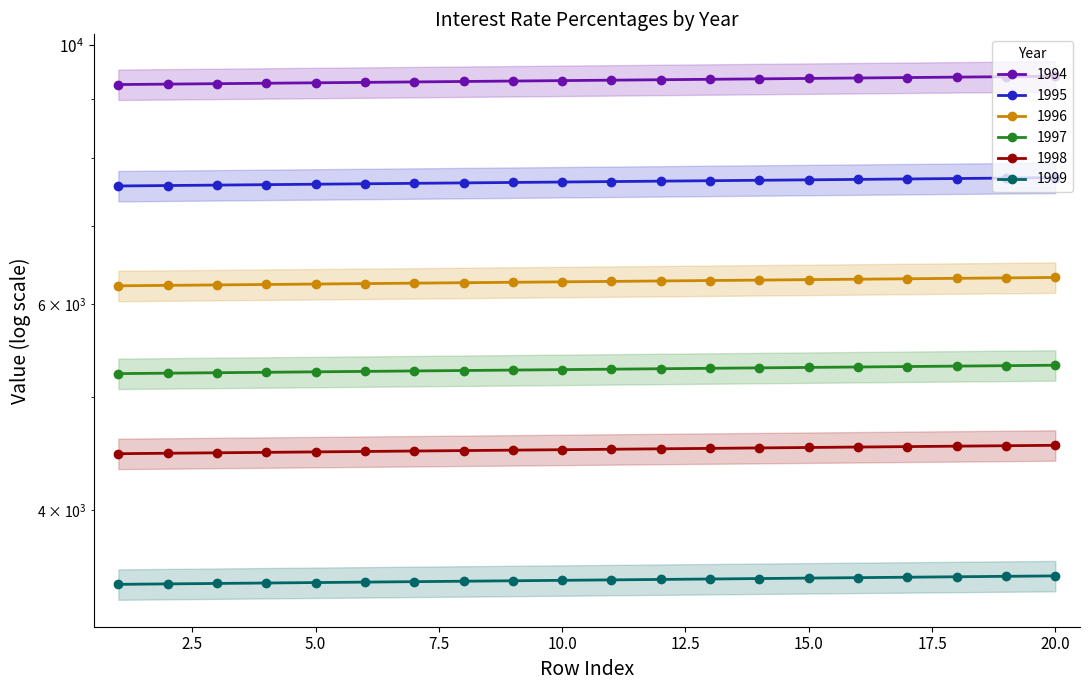

Between 13 and 19, which series saw the biggest shift?

1994